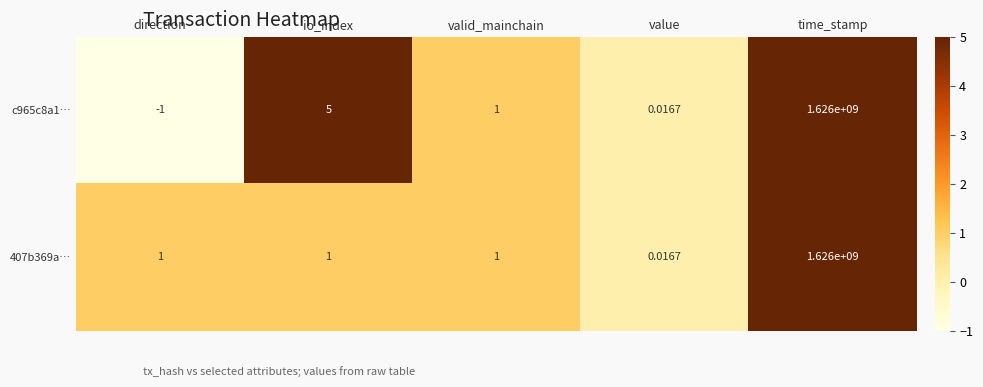

At which category is the sum across all series the highest?

time_stamp